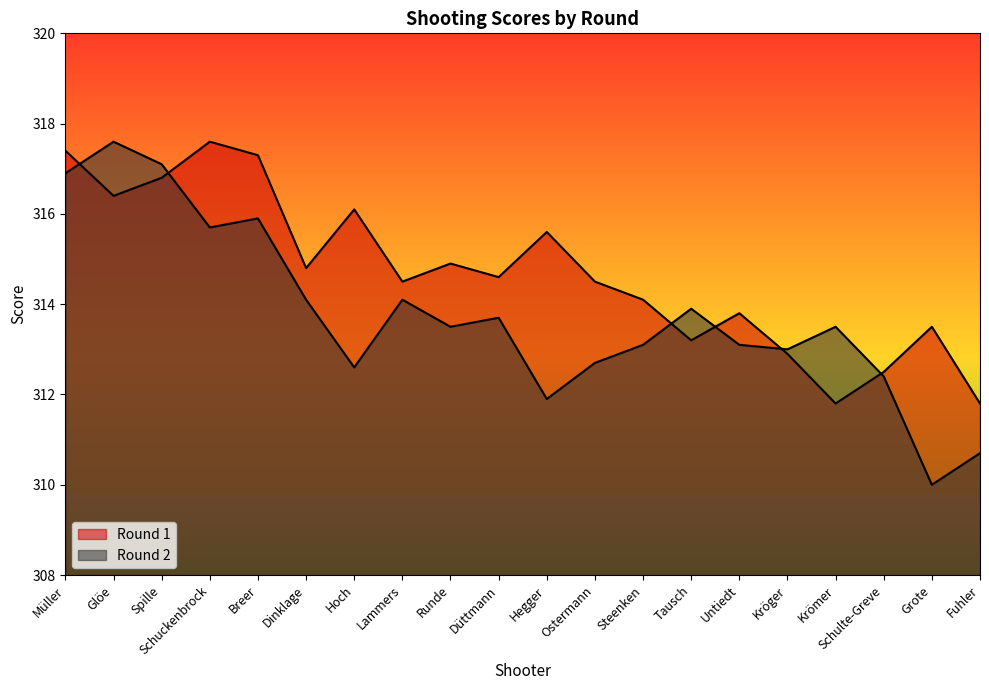

Which series has the widest spread of values?

Round 2